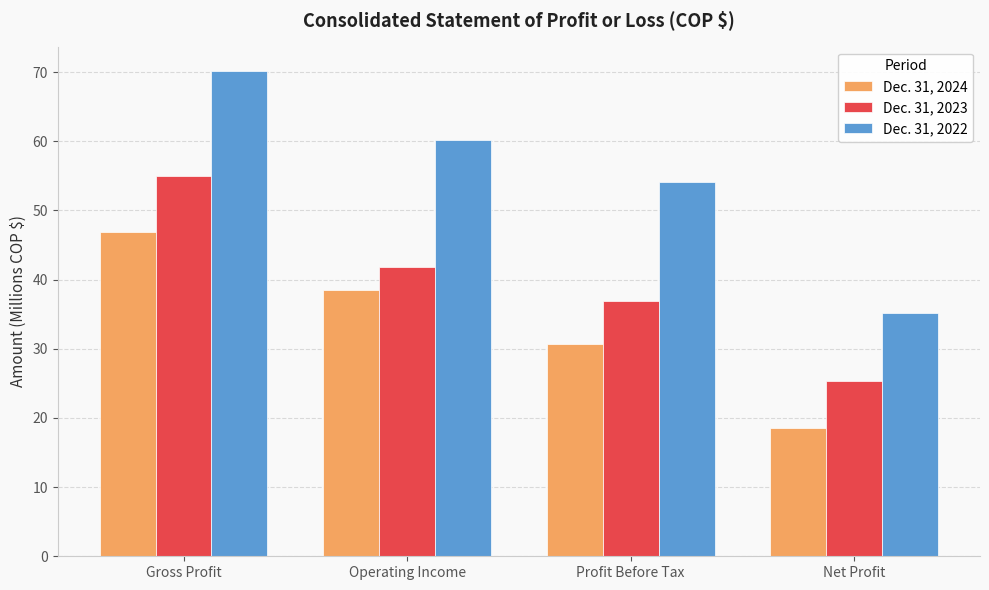

Where is Dec. 31, 2022 nearest to the value 52?

Profit Before Tax